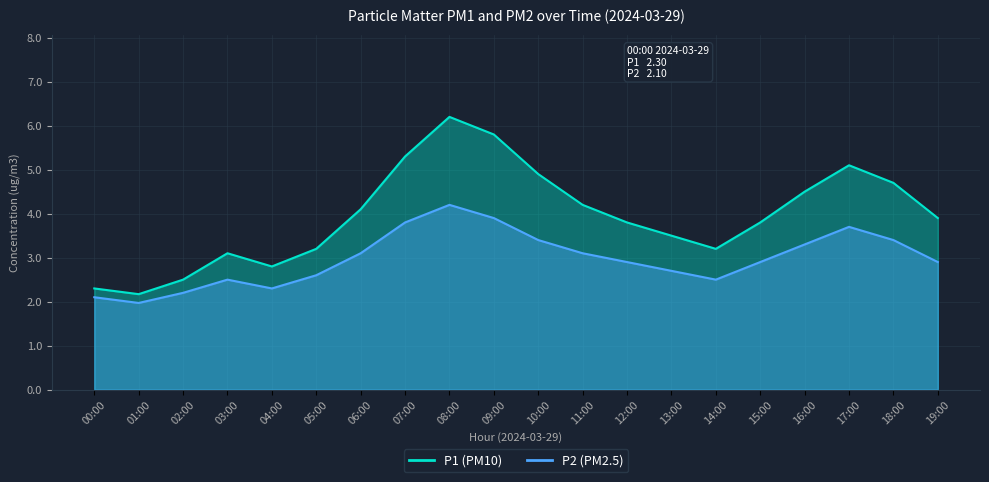

In P2, how many points are higher than both neighbors (excluding endpoints)?

3